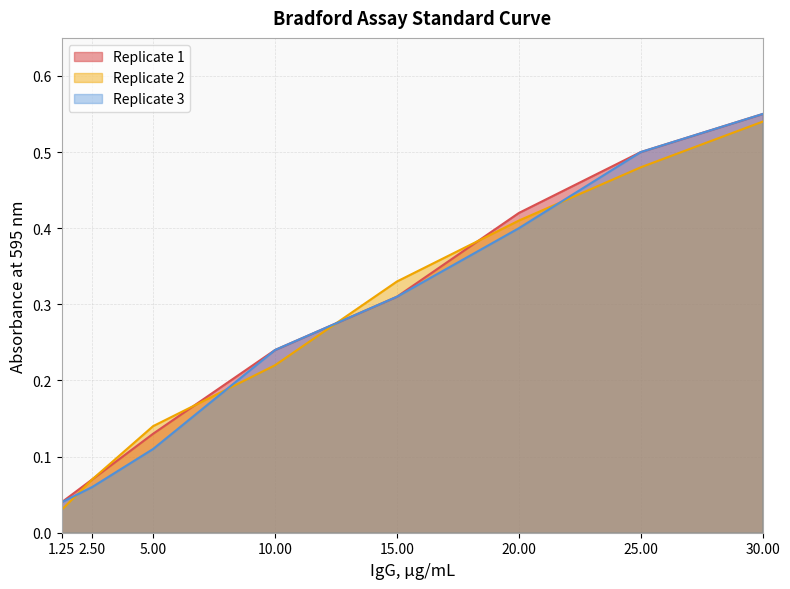

Reading right to left, list all the values displayed in this chart.

Replicate 1: 30=0.6	25=0.5	20=0.4	15=0.3	10=0.2	5=0.1	2.5=0.1	1.25=0.0
Replicate 2: 30=0.5	25=0.5	20=0.4	15=0.3	10=0.2	5=0.1	2.5=0.1	1.25=0.0
Replicate 3: 30=0.6	25=0.5	20=0.4	15=0.3	10=0.2	5=0.1	2.5=0.1	1.25=0.0